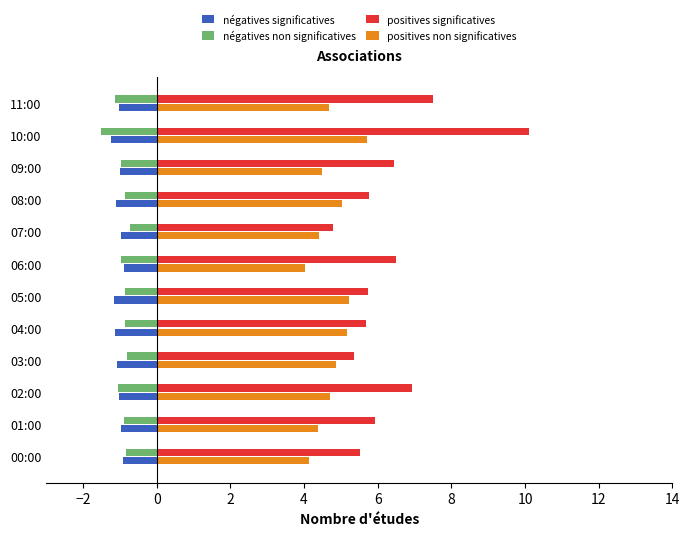

At which category does the chart reach its minimum across all series?

10:00